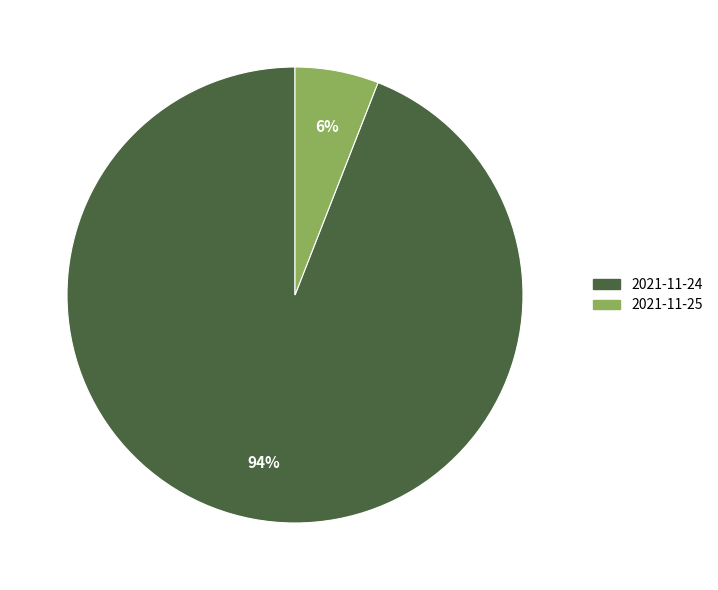

Is there a majority slice in this chart?

Yes